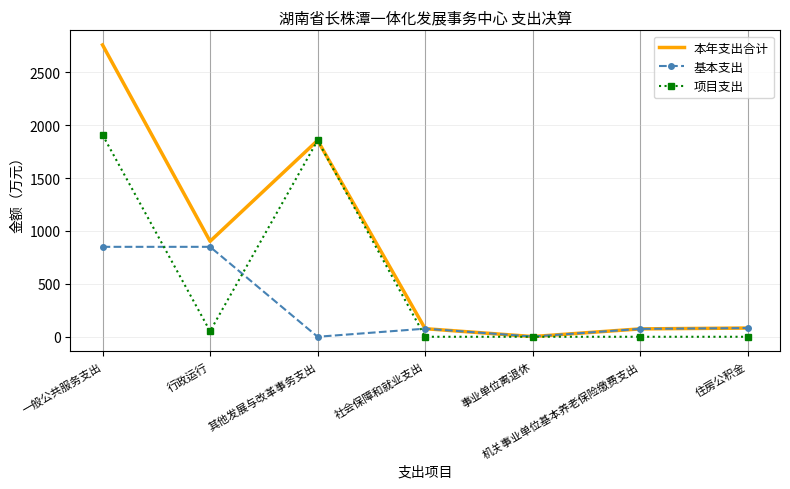

Is it true that 项目支出 equals 0.0 at 社会保障和就业支出?

True